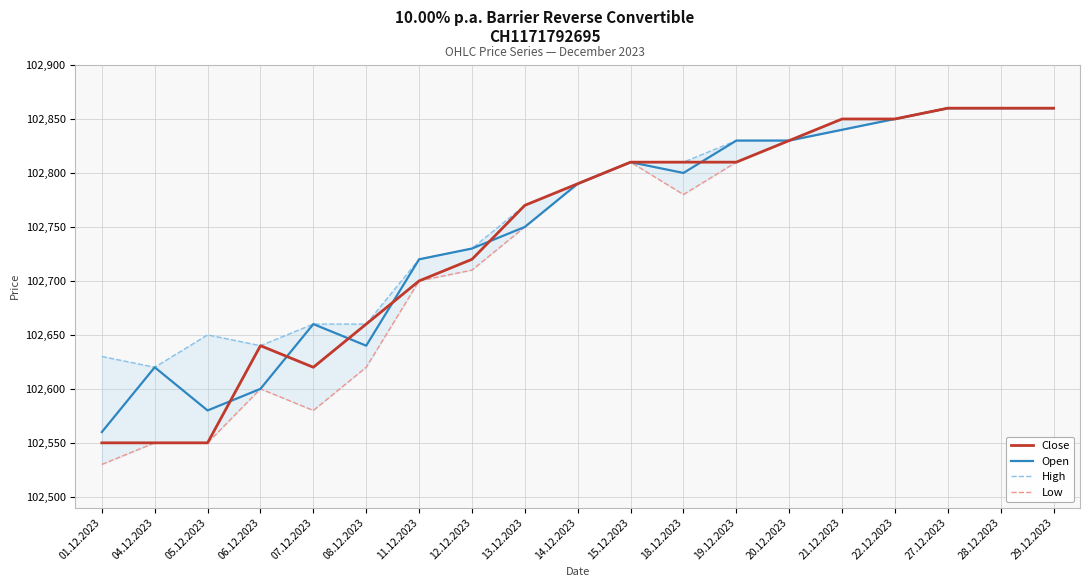

Is it true that Close equals 102720 at 12.12.2023?

True